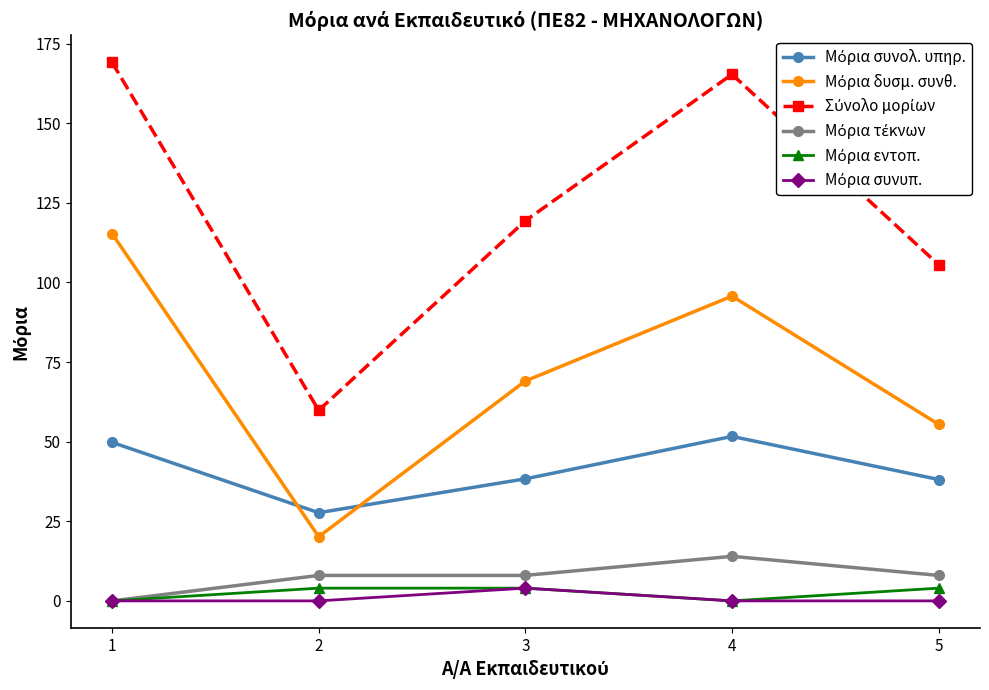

What is the total value across all series at 2?

119.7